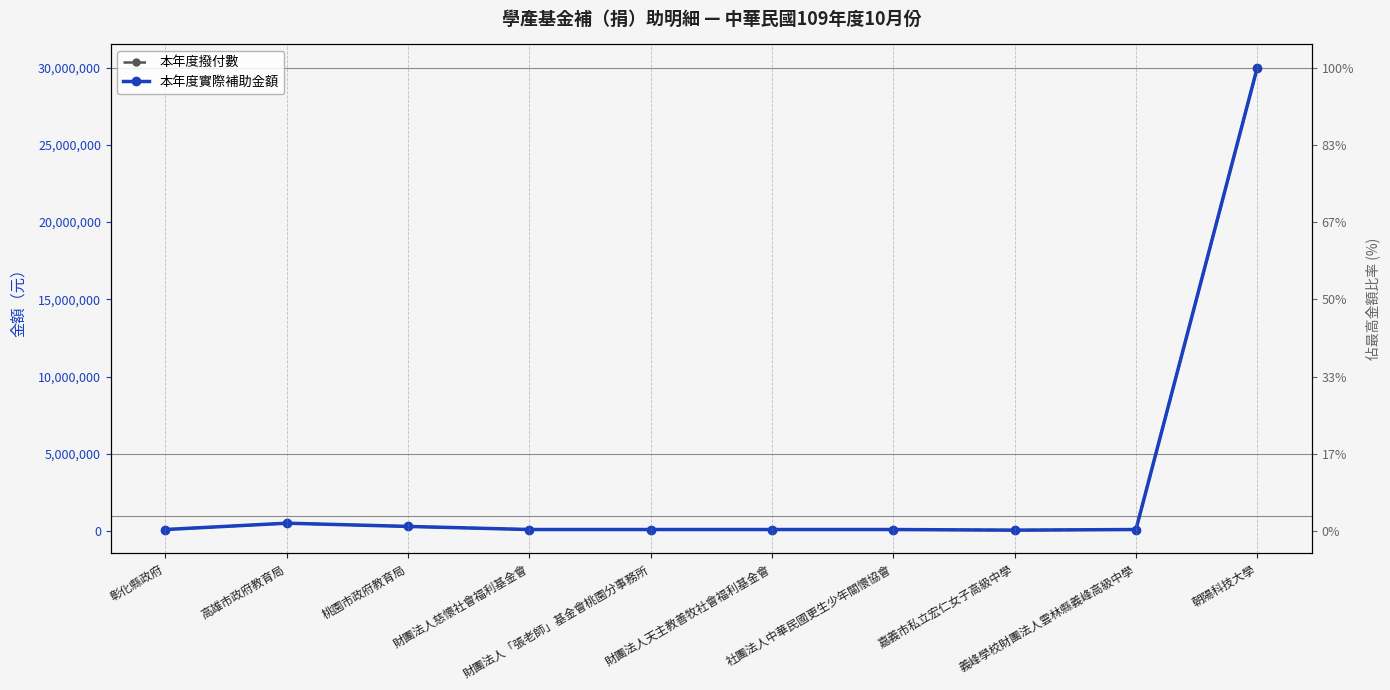

Reading left to right, what are all the values shown in this chart?

本年度撥付數: 100000	510000	300000	100000	100000	100000	100000	60000	100000	30000000
本年度實際補助金額: 100000	510000	300000	100000	100000	100000	100000	60000	100000	30000000